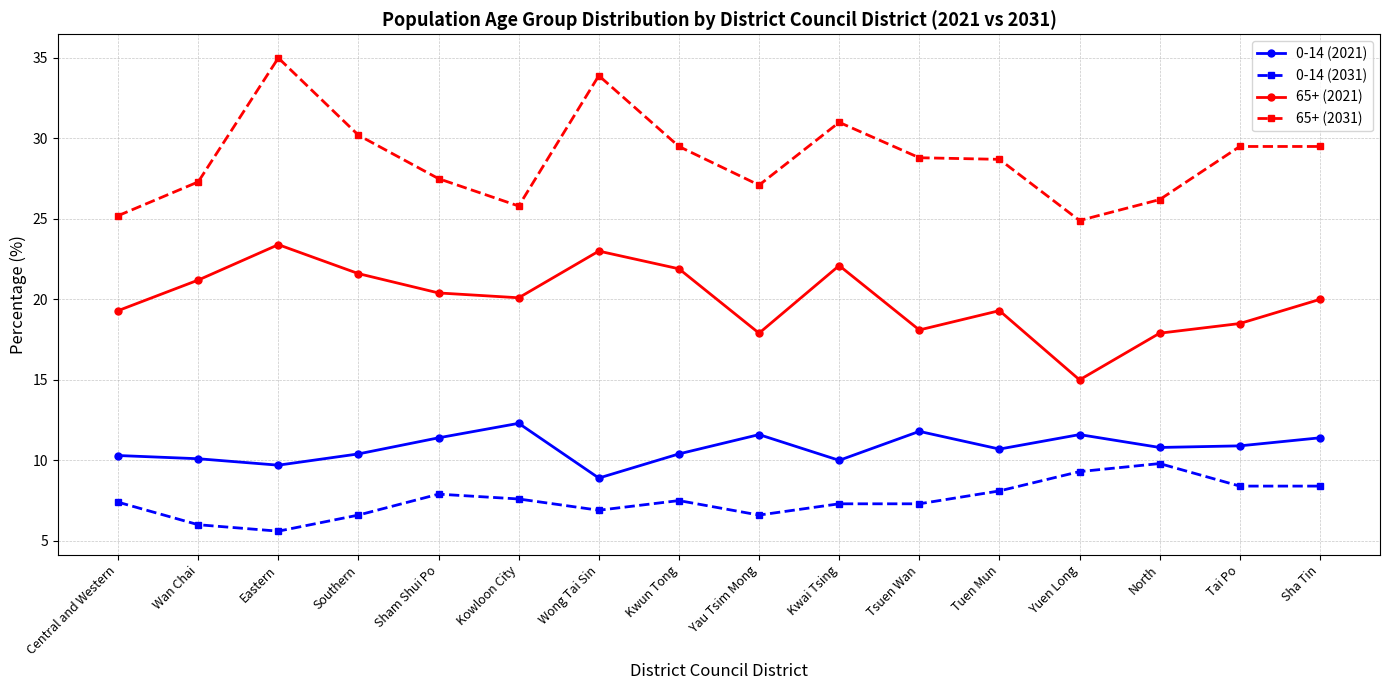

Read the 0-14 (2031) value at Kowloon City.

7.6